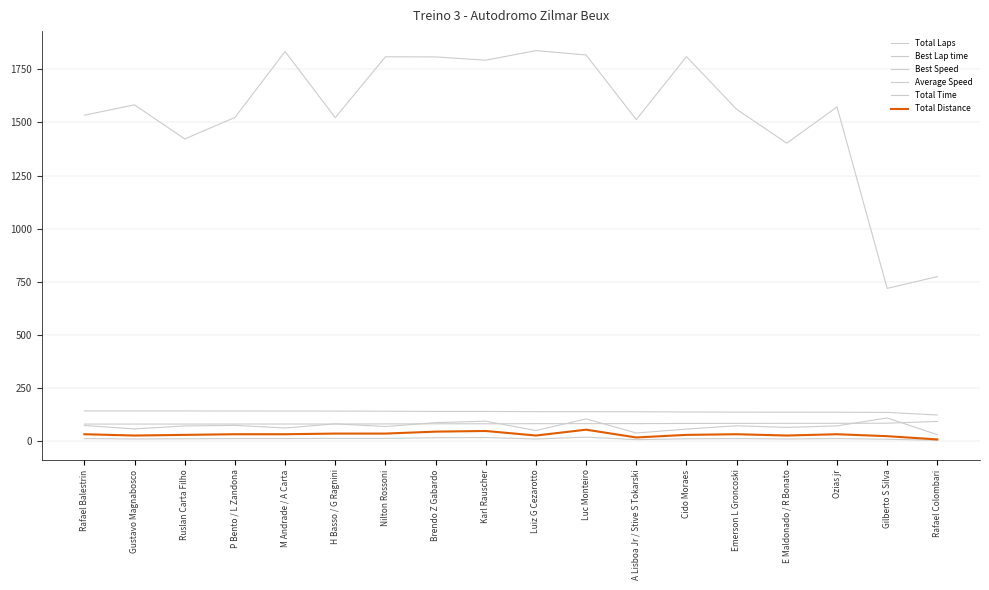

What is the lowest value of the Total Laps series?

2.0